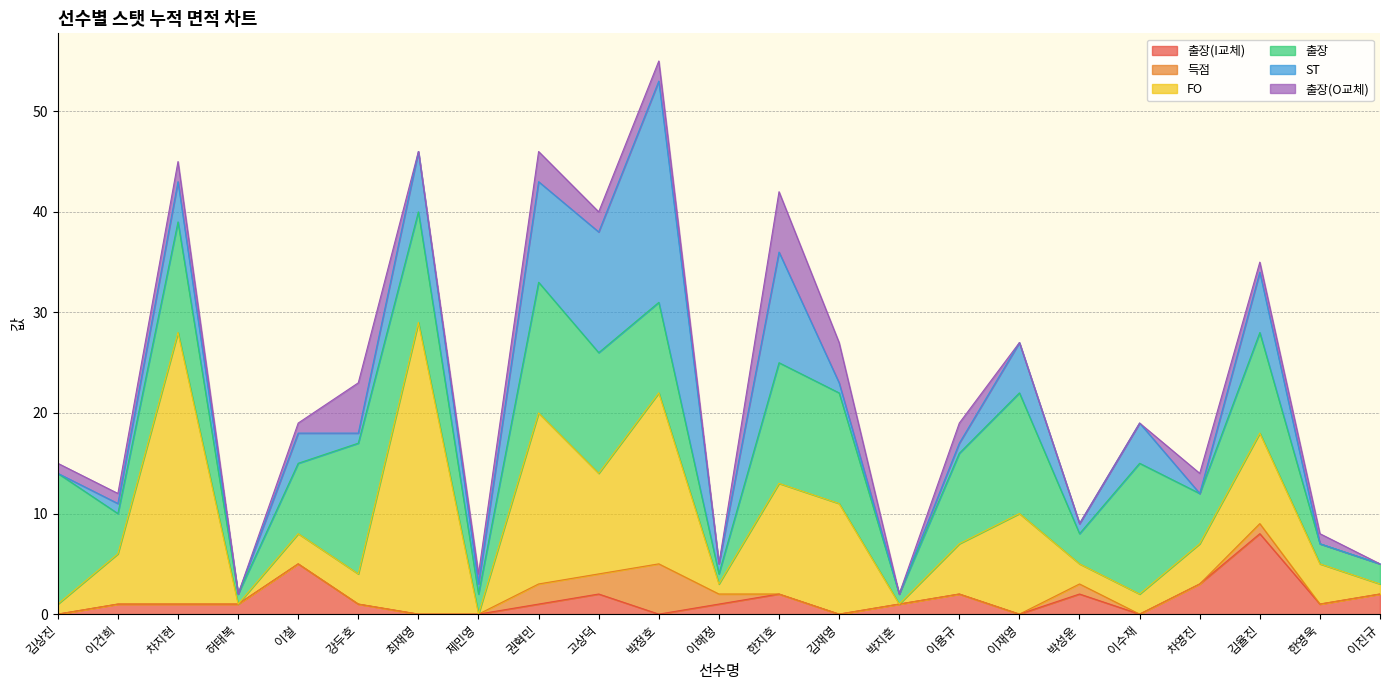

Reading left to right, list all the values displayed in this chart.

출장(I교체): 김상진=0	이건희=1	차지현=1	허태복=1	이철=5	강두호=1	최재영=0	제민영=0	권혁민=1	고상덕=2	박정호=0	이해정=1	한지호=2	김재영=0	박지훈=1	이용규=2	이재영=0	박성윤=2	이수재=0	차영진=3	김율진=8	한영욱=1	이진규=2
득점: 김상진=0	이건희=0	차지현=0	허태복=0	이철=0	강두호=0	최재영=0	제민영=0	권혁민=2	고상덕=2	박정호=5	이해정=1	한지호=0	김재영=0	박지훈=0	이용규=0	이재영=0	박성윤=1	이수재=0	차영진=0	김율진=1	한영욱=0	이진규=0
FO: 김상진=1	이건희=5	차지현=27	허태복=0	이철=3	강두호=3	최재영=29	제민영=0	권혁민=17	고상덕=10	박정호=17	이해정=1	한지호=11	김재영=11	박지훈=0	이용규=5	이재영=10	박성윤=2	이수재=2	차영진=4	김율진=9	한영욱=4	이진규=1
출장: 김상진=13	이건희=4	차지현=11	허태복=1	이철=7	강두호=13	최재영=11	제민영=2	권혁민=13	고상덕=12	박정호=9	이해정=1	한지호=12	김재영=11	박지훈=1	이용규=9	이재영=12	박성윤=3	이수재=13	차영진=5	김율진=10	한영욱=2	이진규=2
ST: 김상진=0	이건희=1	차지현=4	허태복=0	이철=3	강두호=1	최재영=6	제민영=1	권혁민=10	고상덕=12	박정호=22	이해정=1	한지호=11	김재영=1	박지훈=0	이용규=1	이재영=5	박성윤=1	이수재=4	차영진=0	김율진=6	한영욱=0	이진규=0
출장(O교체): 김상진=1	이건희=1	차지현=2	허태복=0	이철=1	강두호=5	최재영=0	제민영=1	권혁민=3	고상덕=2	박정호=2	이해정=0	한지호=6	김재영=4	박지훈=0	이용규=2	이재영=0	박성윤=0	이수재=0	차영진=2	김율진=1	한영욱=1	이진규=0